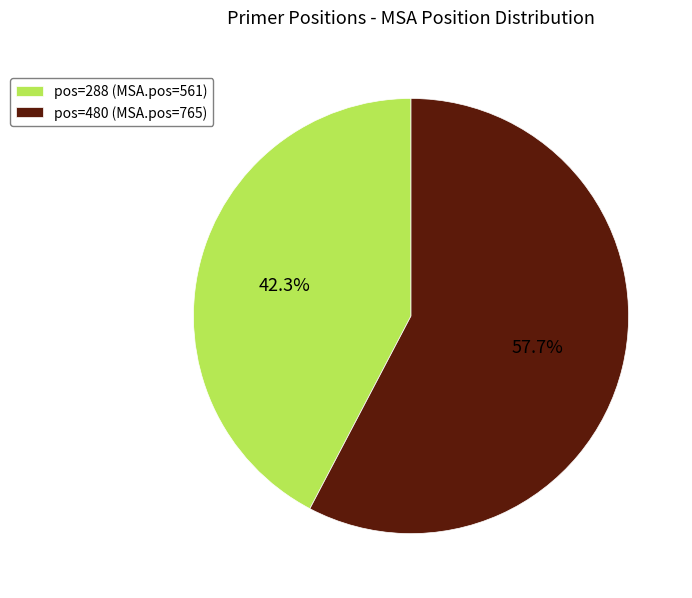

Which slice is the largest?

pos=480 (MSA.pos=765)